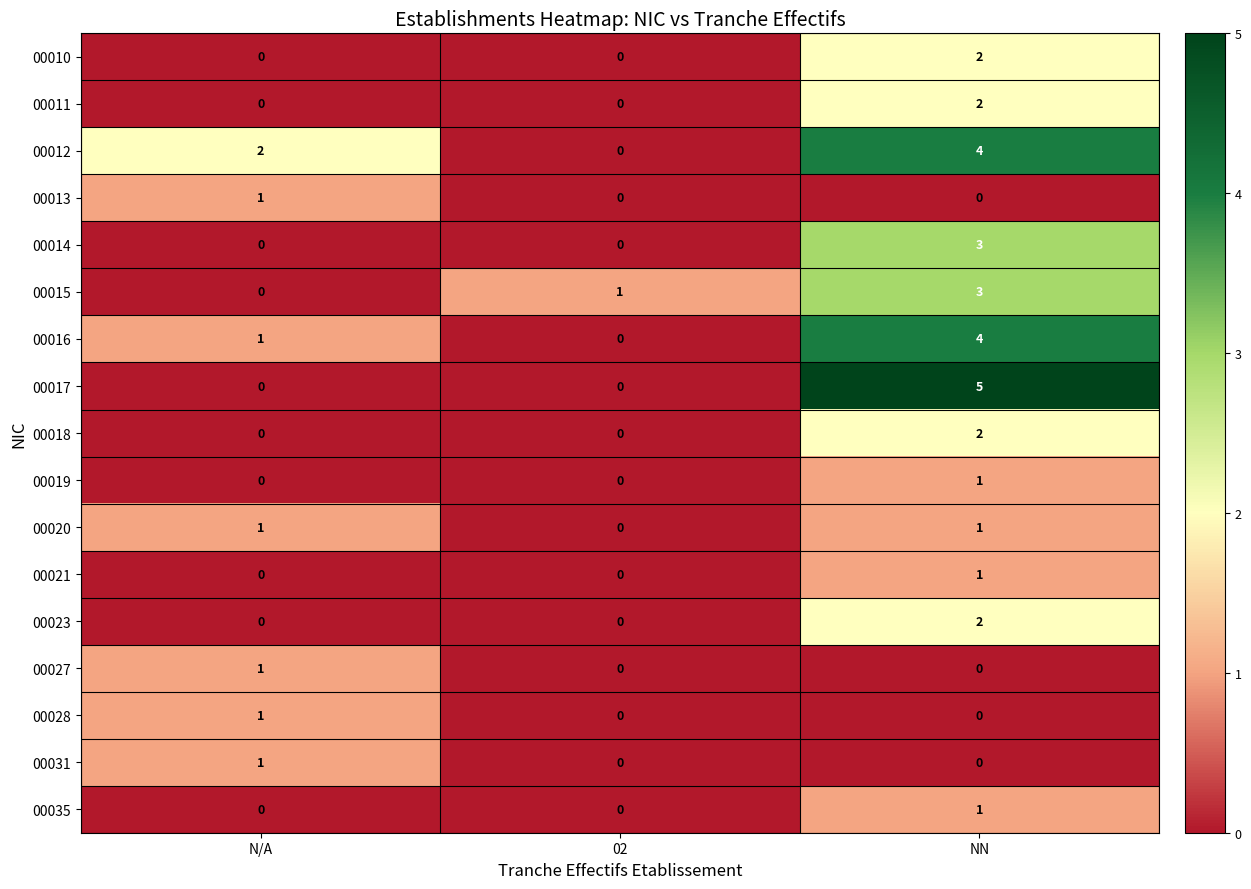

At which category does the chart reach its peak across all series?

NN